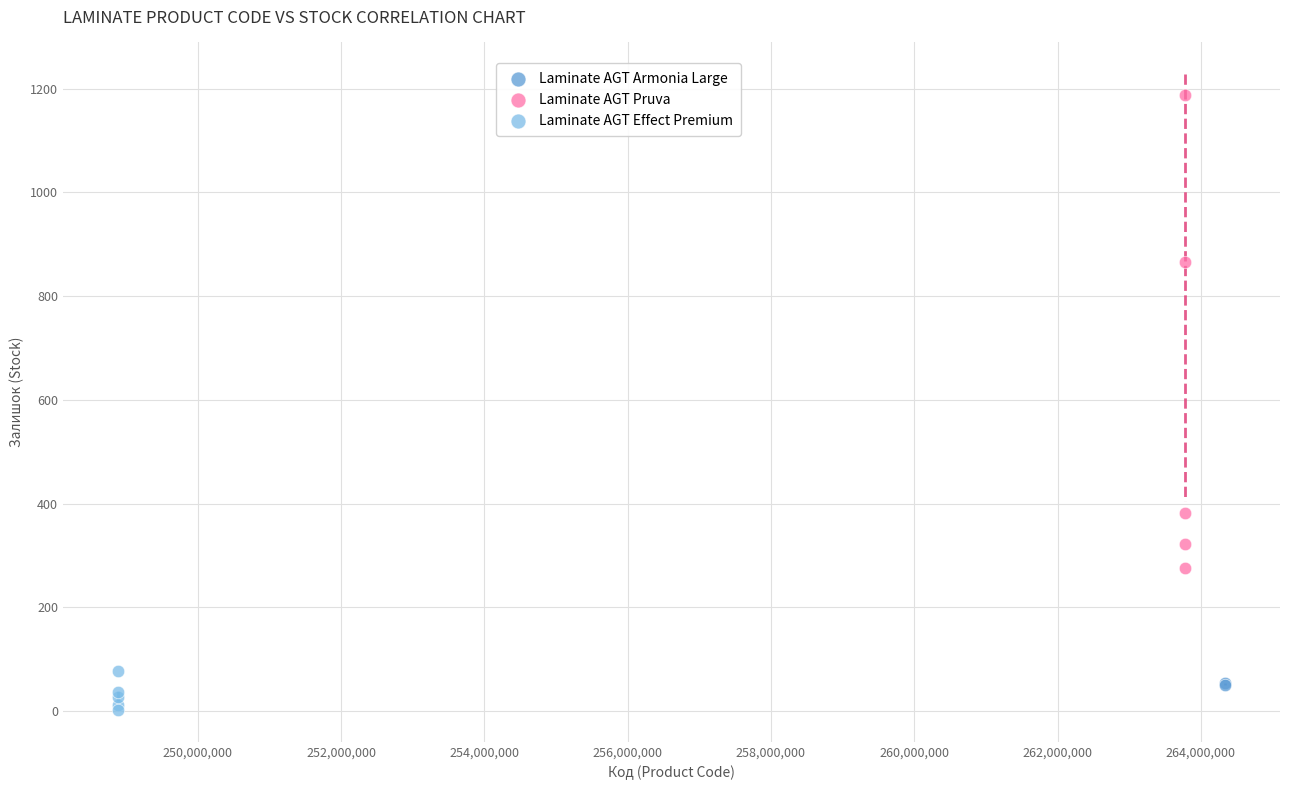

Which series contains the lowest Y value?

Laminate AGT Effect Premium